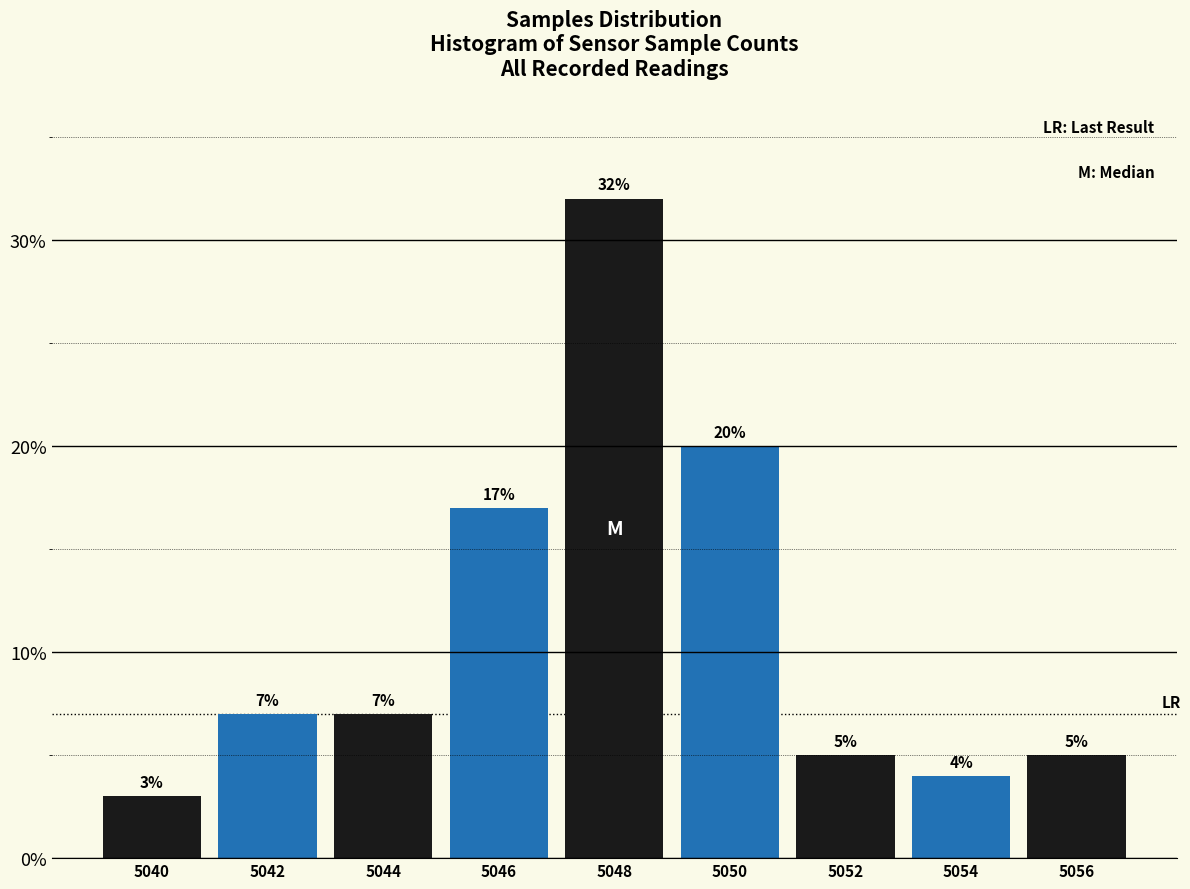

Reading right to left, extract all data points from this chart.

5.0	4.0	5.0	20.0	32.0	17.0	7.0	7.0	3.0